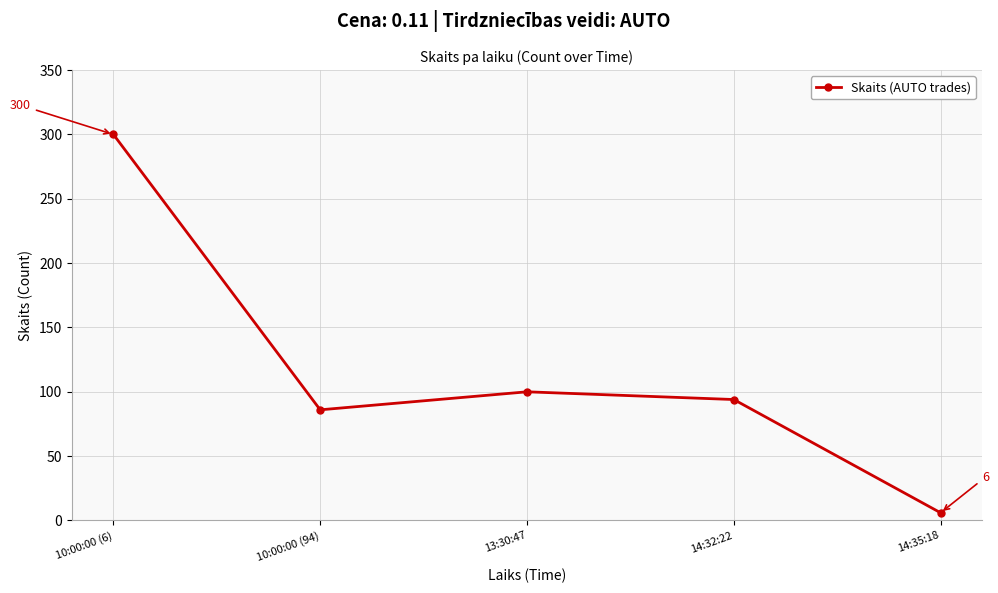

List the labels in order of value, smallest first.

14:35:18, 10:00:00 (94), 14:32:22, 13:30:47, 10:00:00 (6)